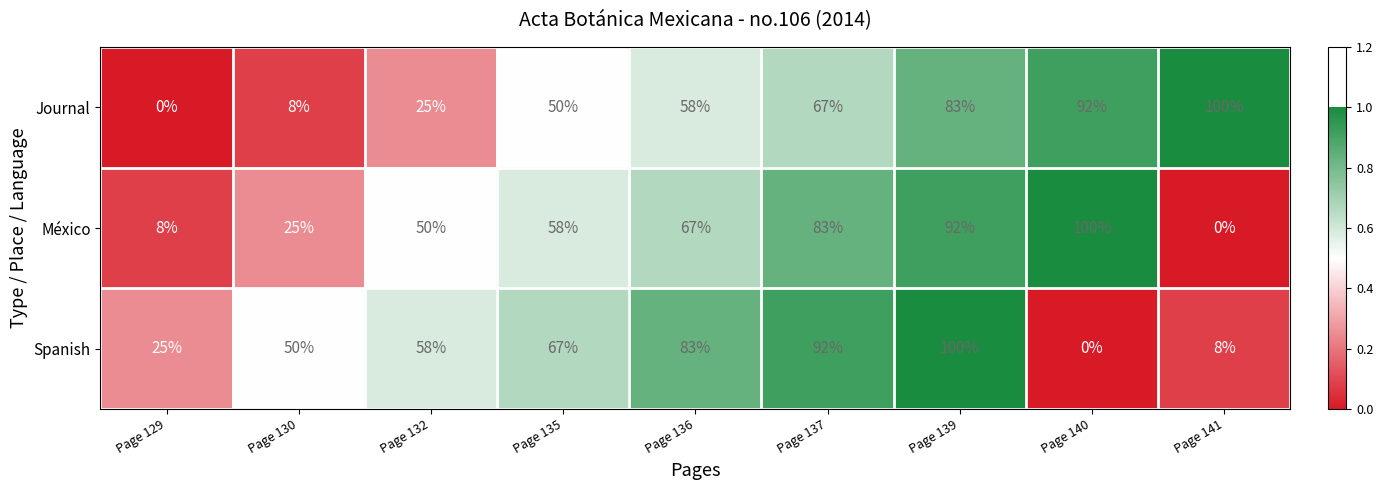

The Spanish series shows 27 at Page 135. True or false?

False